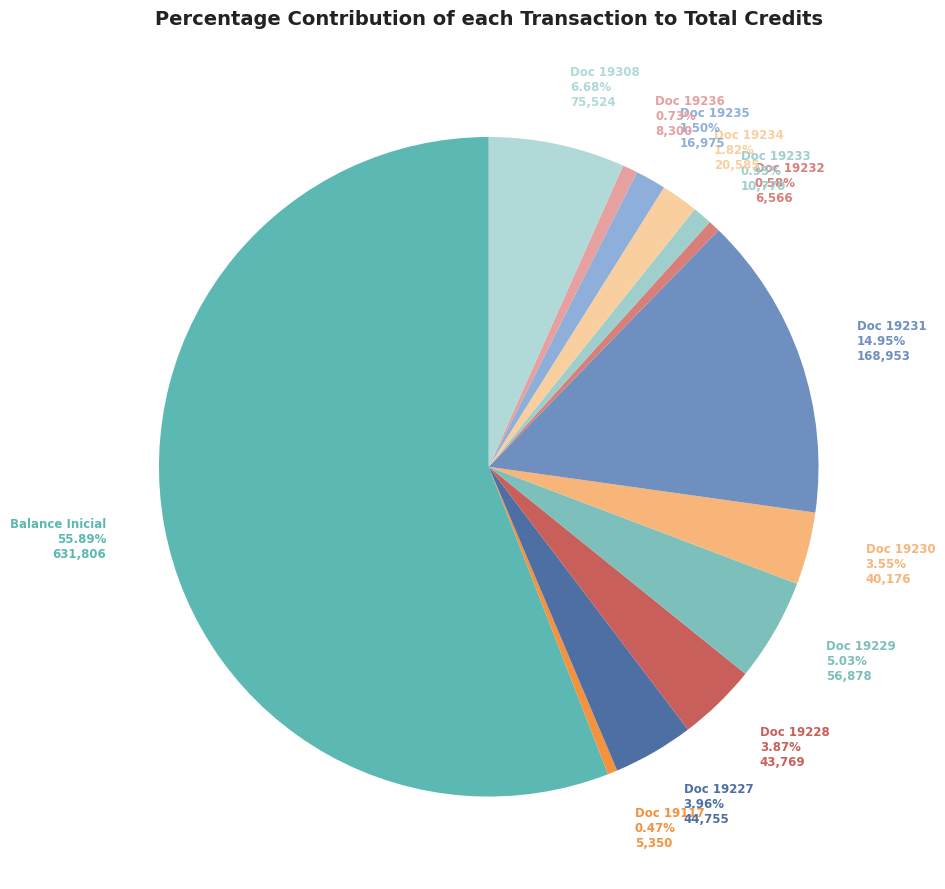

Which category has the smallest portion of the pie?

19117 CORAAMOCA